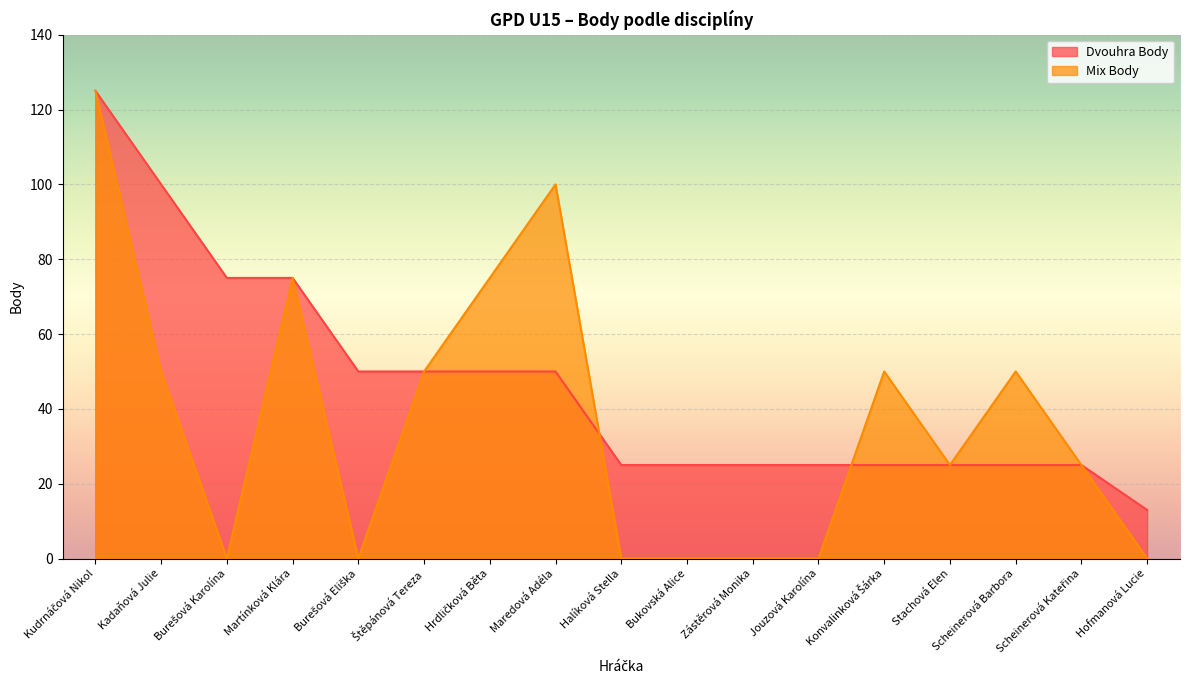

Does the chart display data point markers on the line(s)?

No